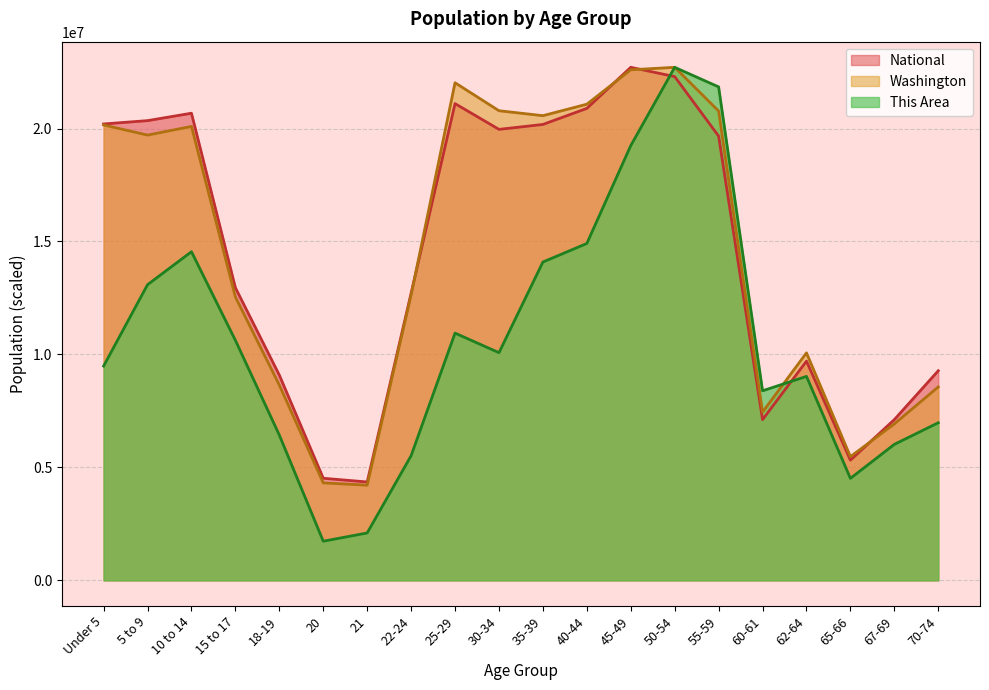

What are all the series names shown in the legend?

National, Washington, This Area